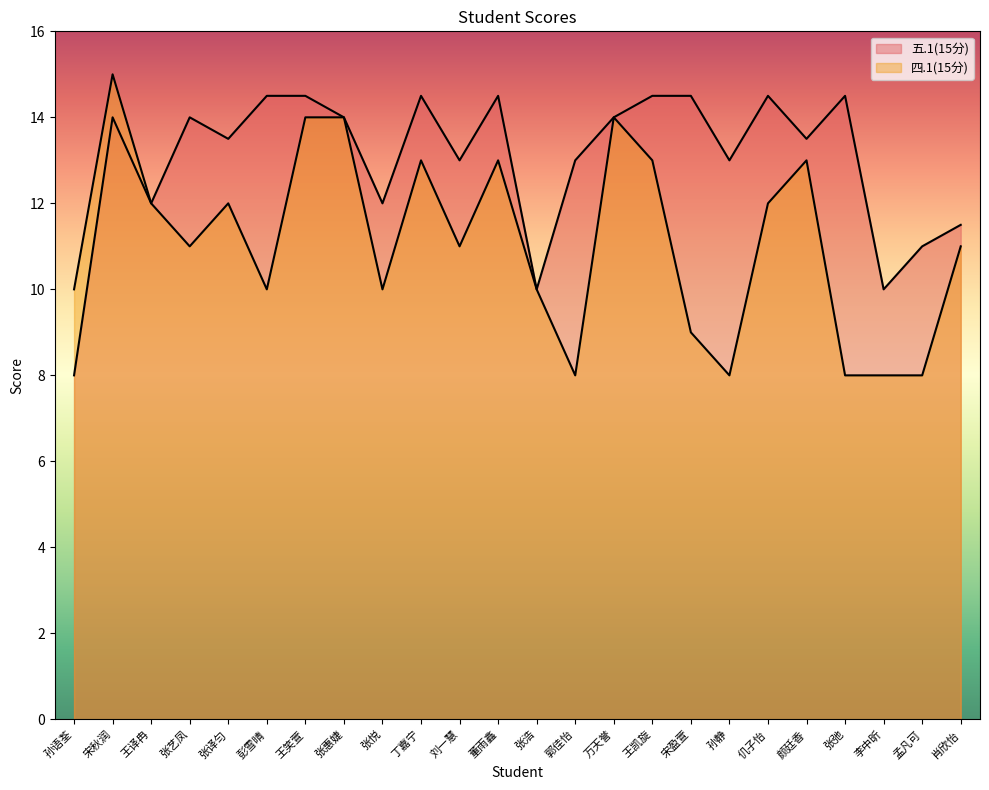

Rank the series by their average value, from highest to lowest.

五.1(15分), 四.1(15分)